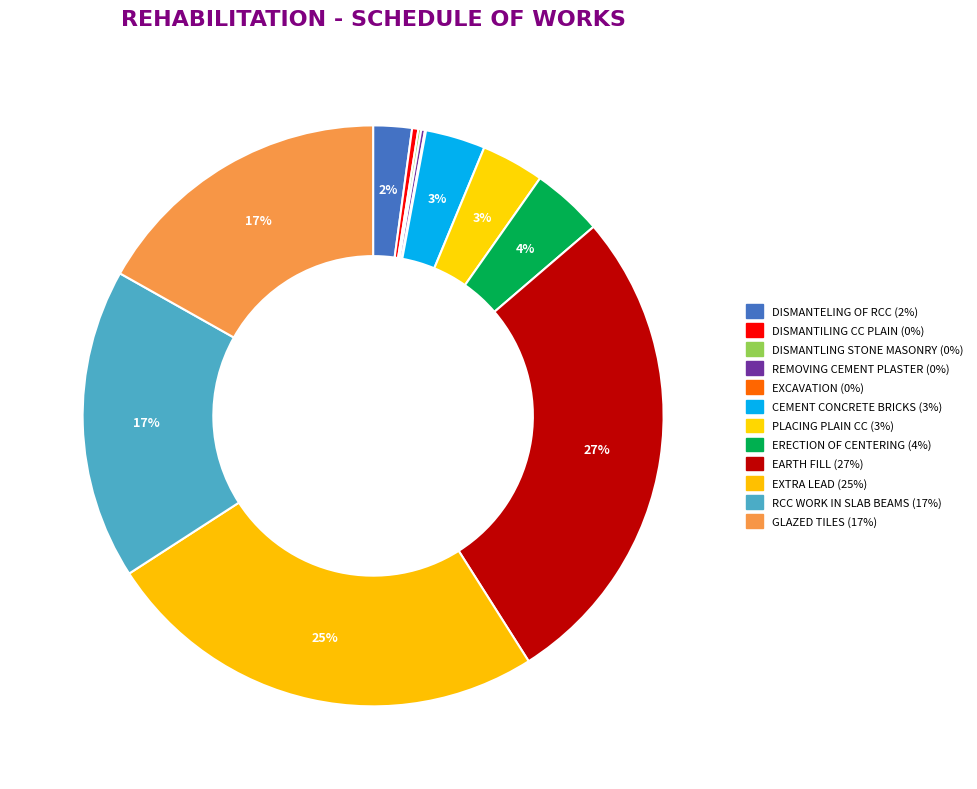

What percentage is the GLAZED TILES slice, to the nearest percent?

17%